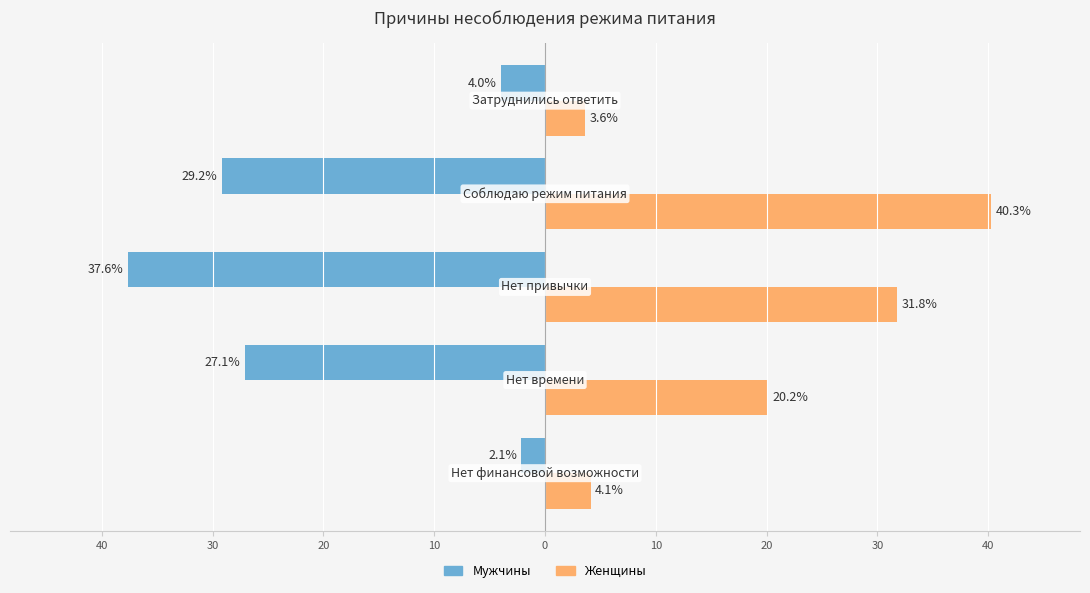

What are all the series names shown in the legend?

Мужчины, Женщины